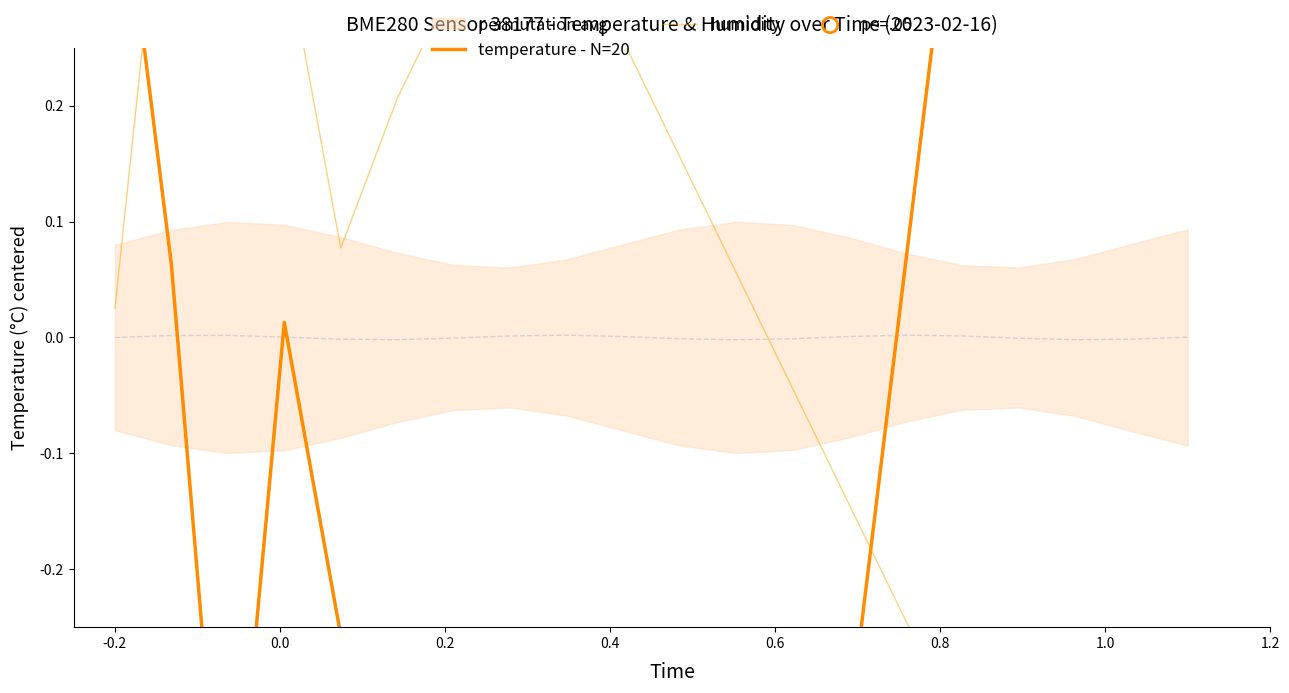

Is the value of temperature at 00:30 greater than the value of humidity at 02:00?

No